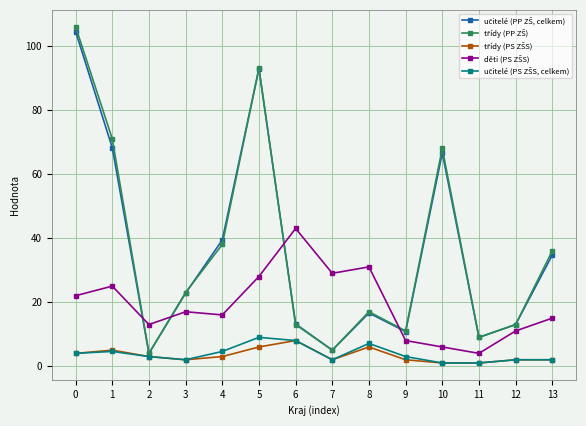

At how many categories does at least one series exceed 55?

4